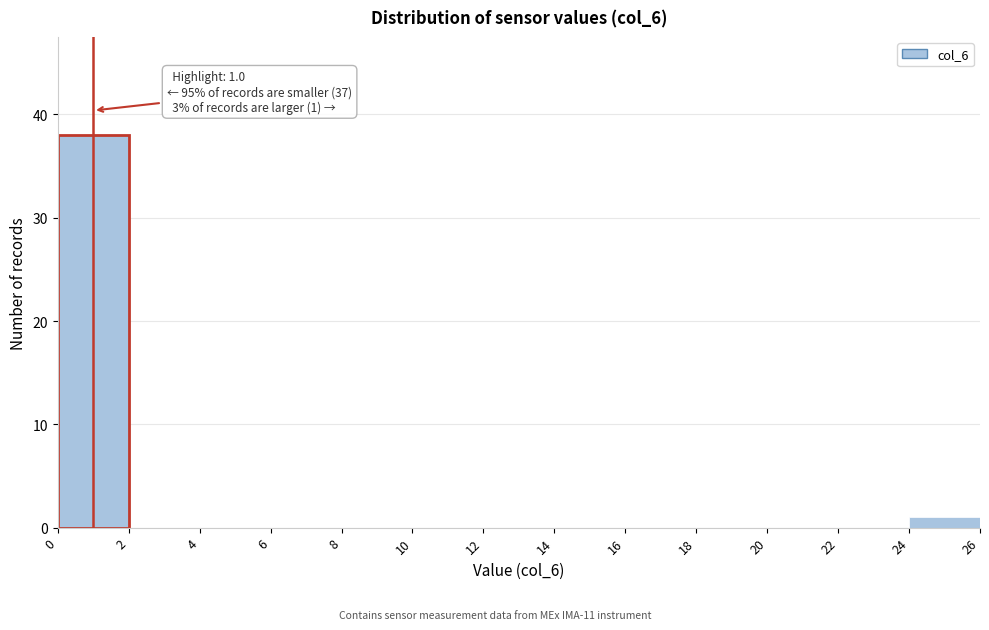

Over which range of the x-axis is the bar tallest?

0 to 2